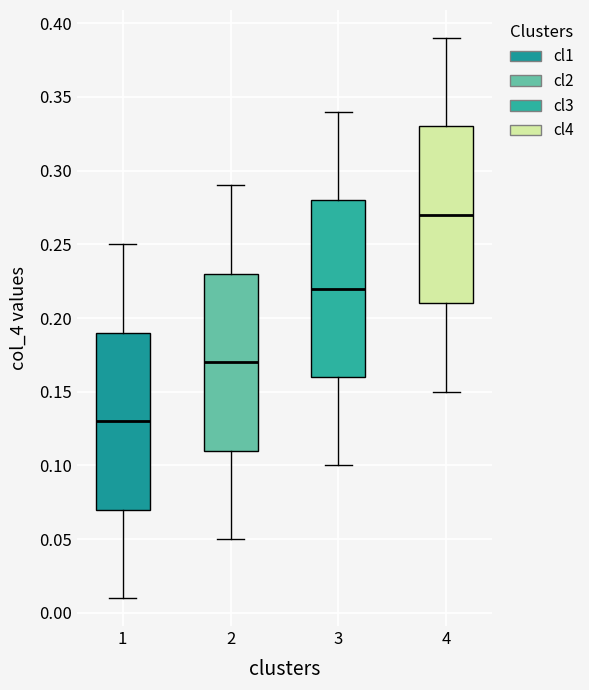

Reading left to right, transcribe this box plot: for each box, give where its median line is, the range the box spans, and where its two whiskers end, as read against the y-axis. The values are not printed on the chart, so give them approximately, as read against the axis.

1: median 0.13, box 0.07 to 0.19, whiskers 0.01 to 0.25
2: median 0.17, box 0.11 to 0.23, whiskers 0.05 to 0.29
3: median 0.22, box 0.16 to 0.28, whiskers 0.10 to 0.34
4: median 0.27, box 0.21 to 0.33, whiskers 0.15 to 0.39